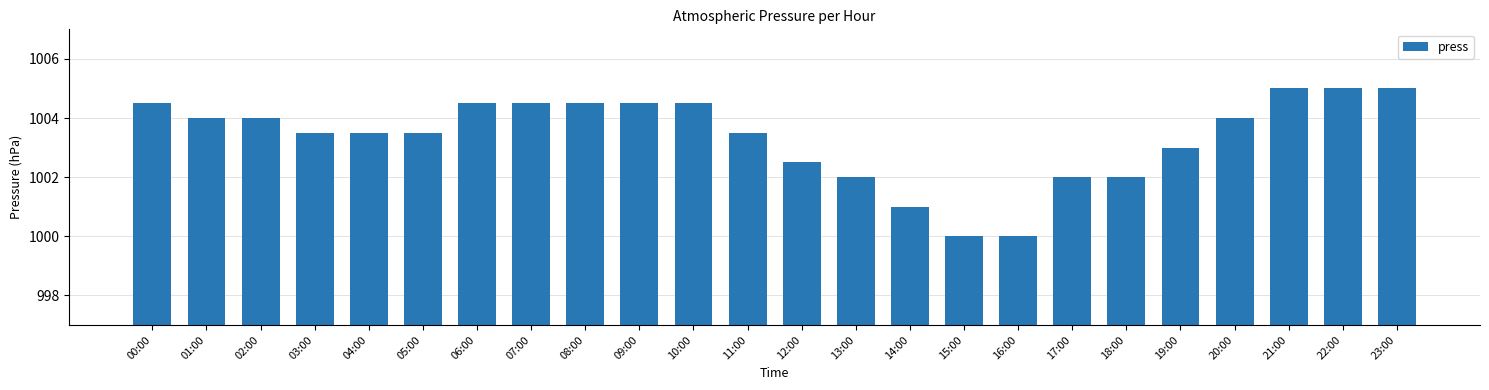

Approximately how many times larger is the value at 03:00 compared to 08:00?

1.0